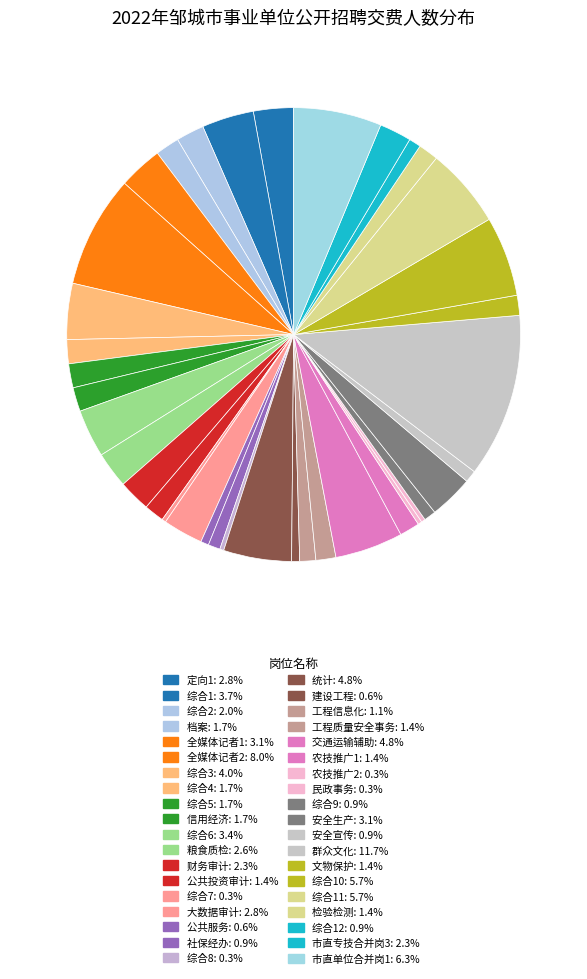

Count the number of slices in the pie.

38